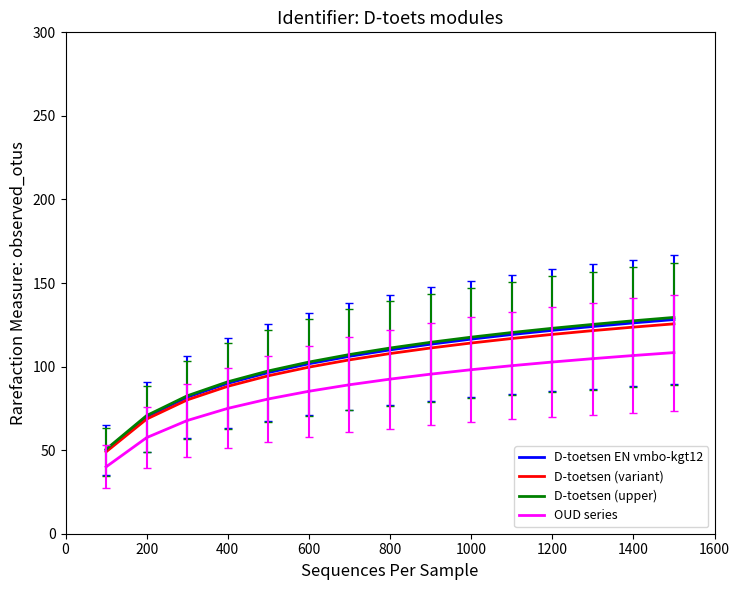

How many lines are shown in the chart?

4